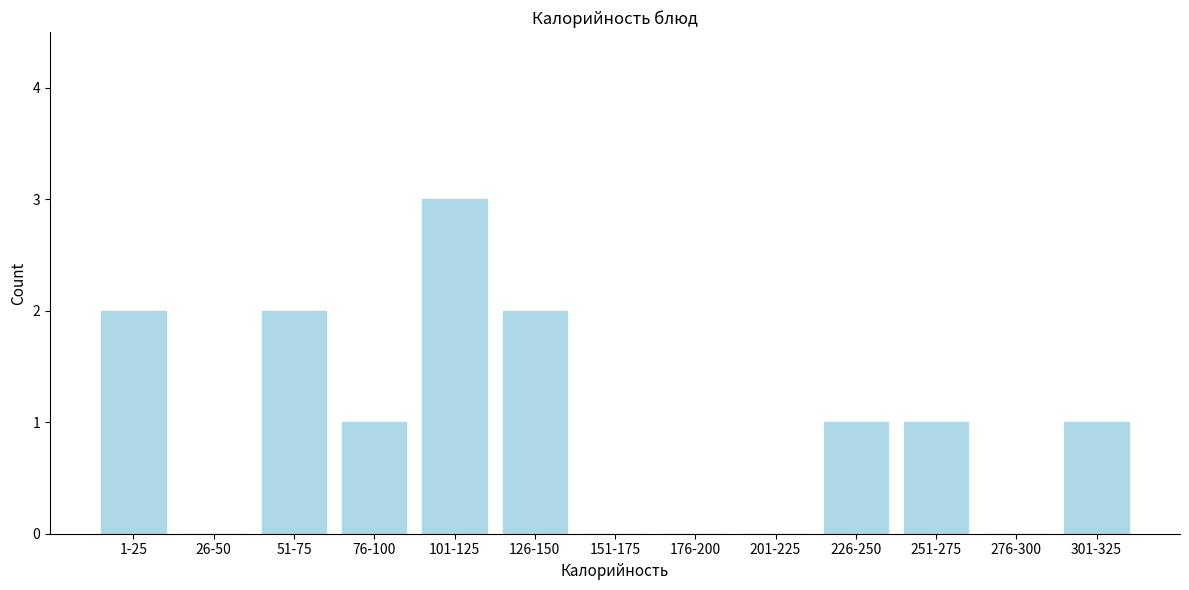

Reading left to right, transcribe all the data shown in this chart.

1-25=2	26-50=0	51-75=2	76-100=1	101-125=3	126-150=2	151-175=0	176-200=0	201-225=0	226-250=1	251-275=1	276-300=0	301-325=1